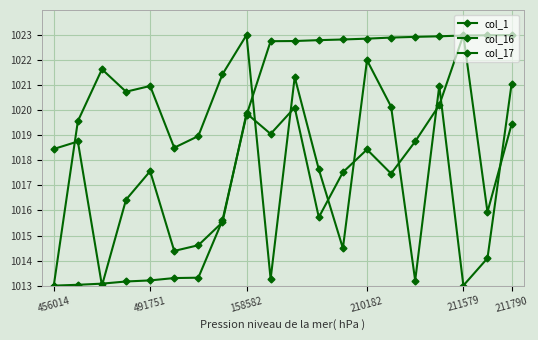

At which label does col_16 reach its minimum?

158582